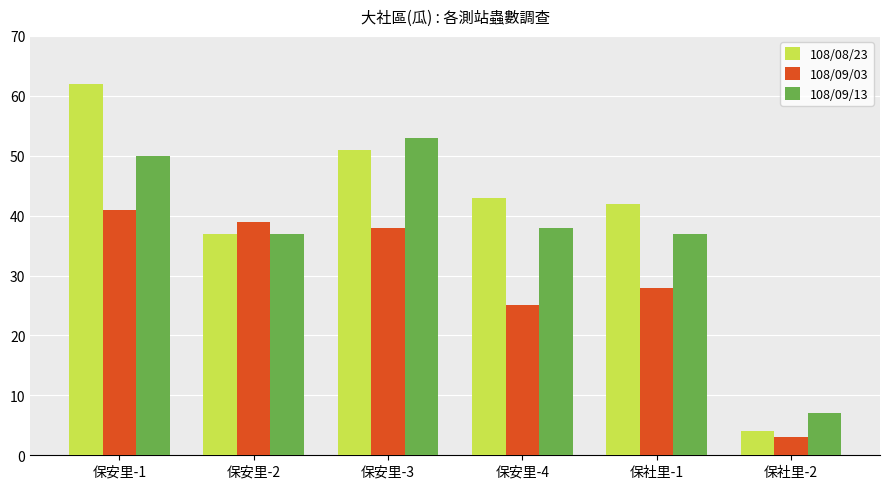

How many bars are there in total?

18